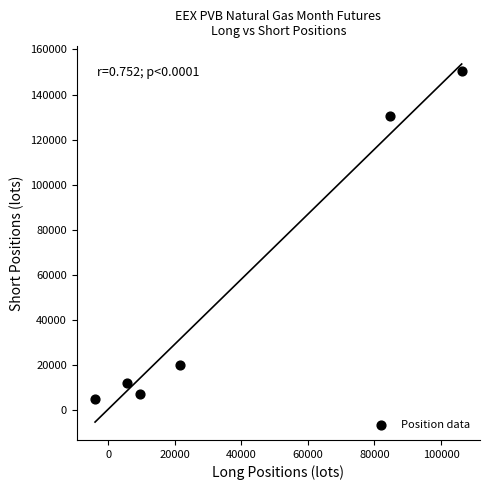

What Y value in the scatter plot is closest to 77740?

130400